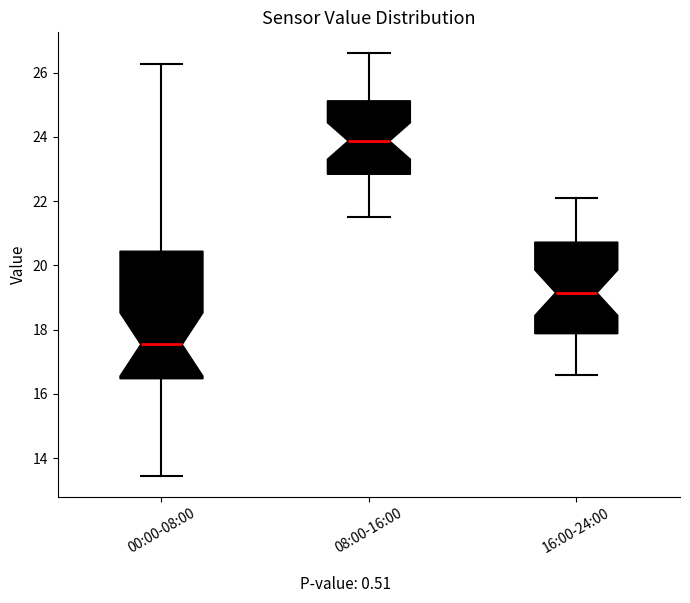

Where does the upper whisker of the box for 16:00-24:00 end on the y-axis? The values are not printed on the chart, so give them approximately, as read against the axis.

22.2